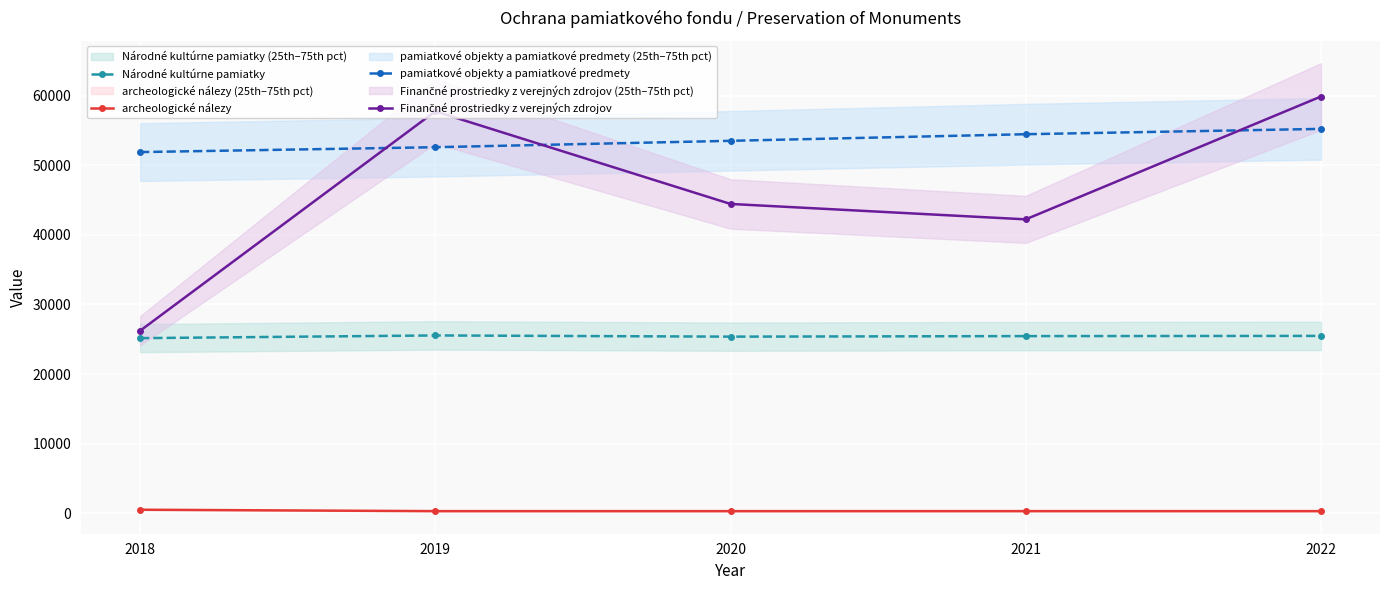

Which label corresponds to the largest value in the chart?

2022